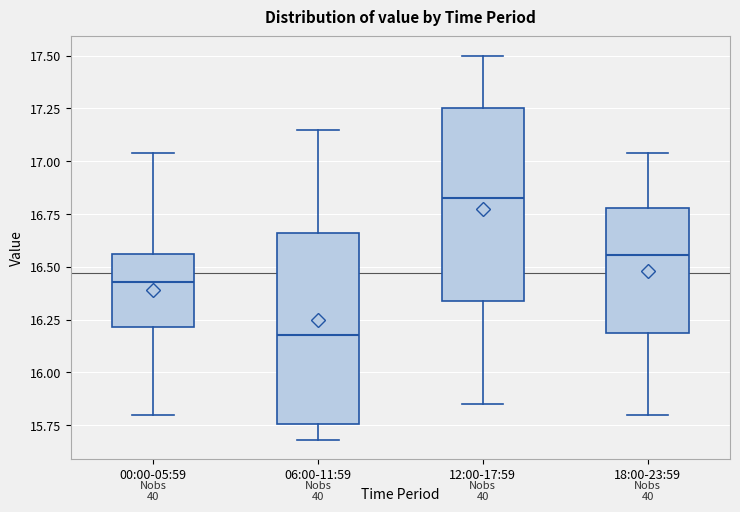

Which box has the lowest median line?

06:00-11:59